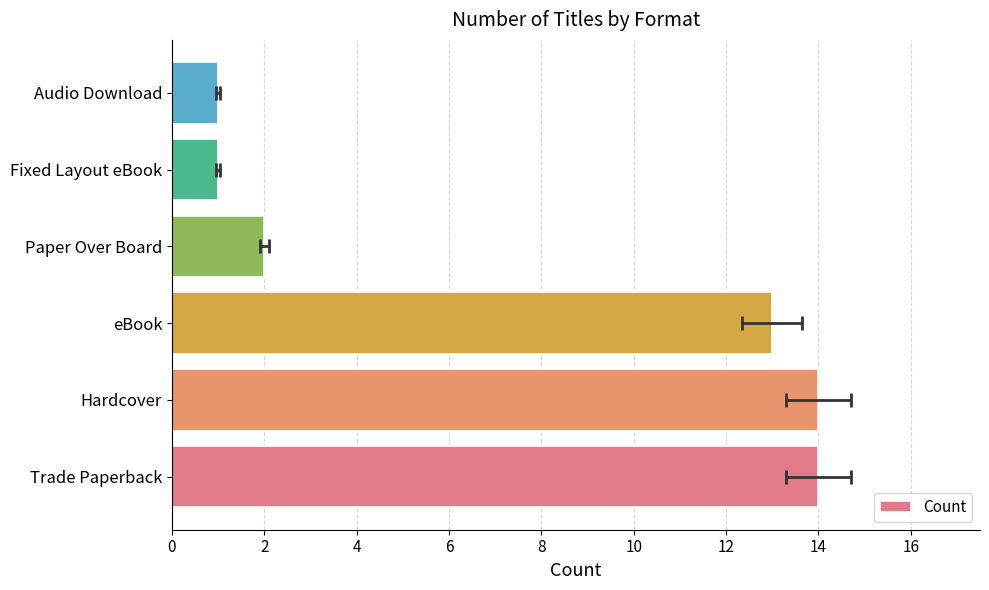

What is the maximum value shown in the chart?

14